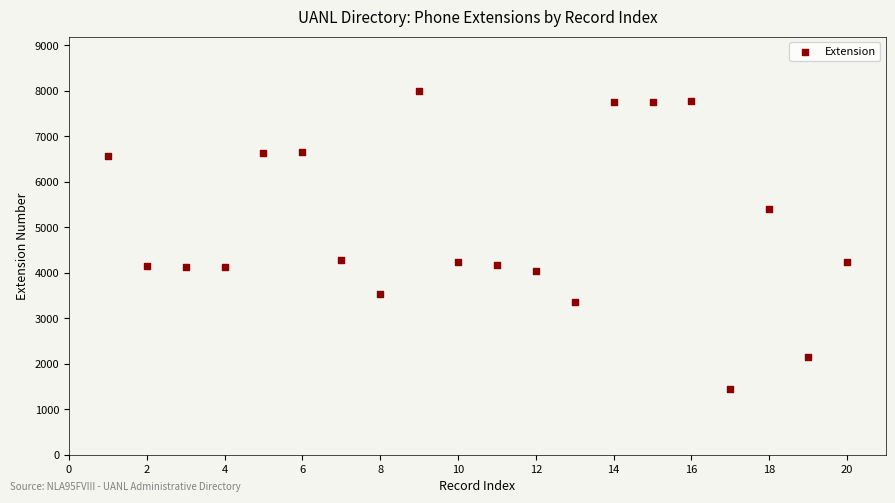

What is the range of X values (max minus min)?

19